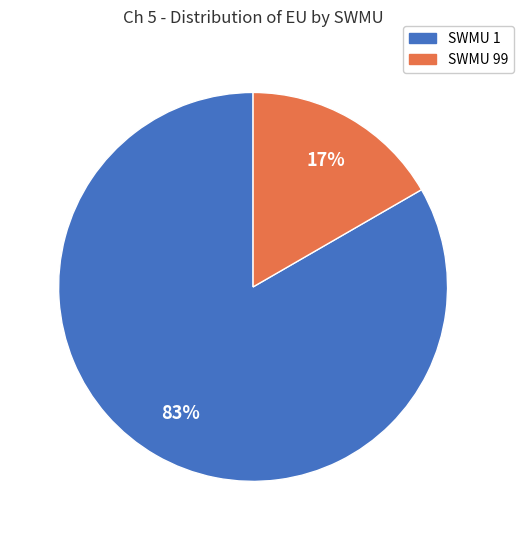

To the nearest percent, what is the average slice percentage?

50%